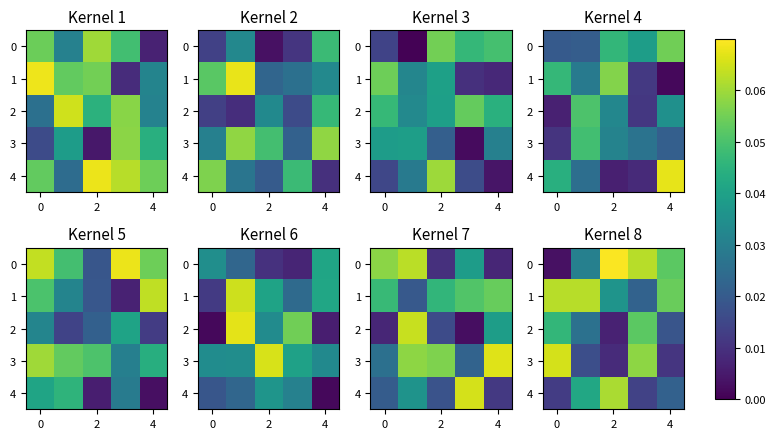

True or false: 3 has a value of 0.0 at 4.

False